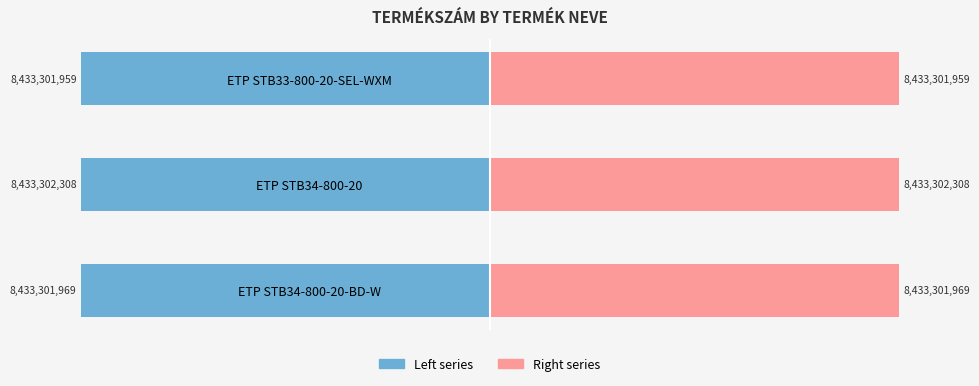

The Termékszám. (left) series shows -8433301959 at ETP STB33-800-20-SEL-WXM. True or false?

True